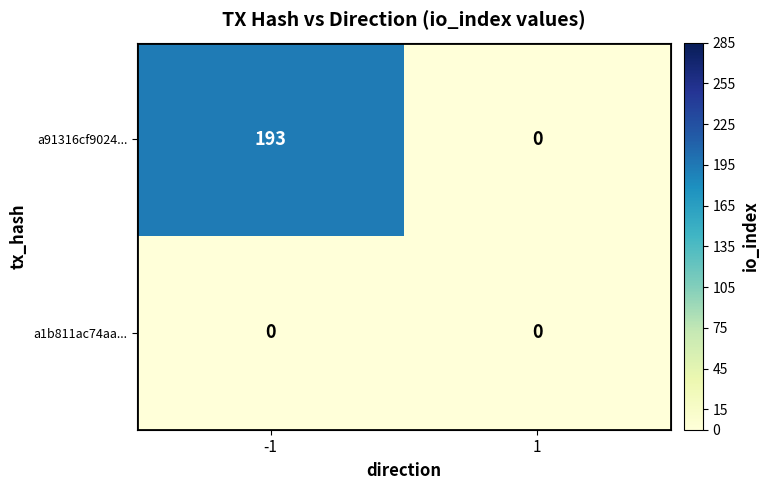

What value does the a91316cf9024... series have at -1, to the nearest 5?

195